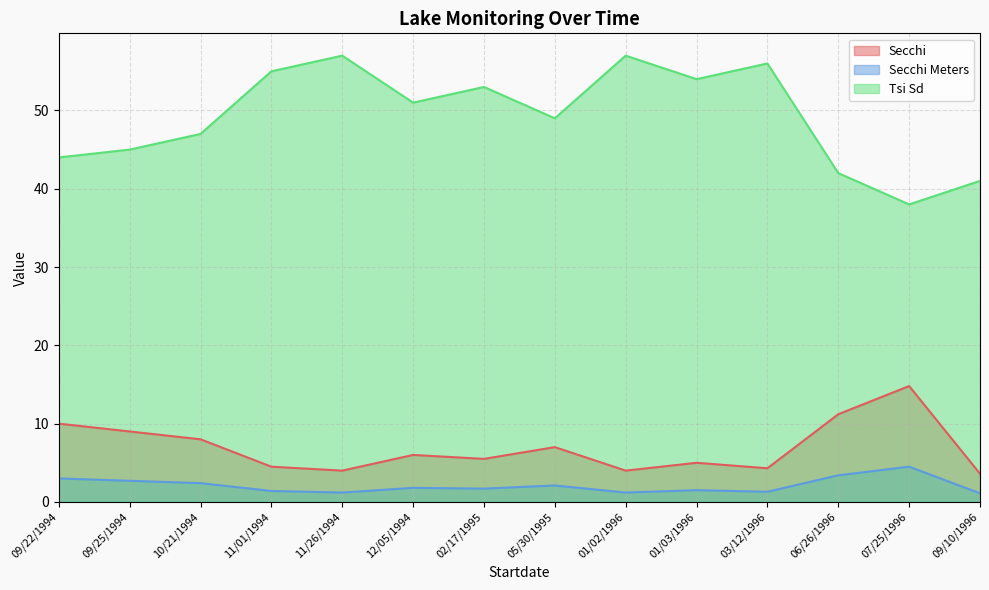

Which category has the lowest value across all series?

09/10/1996